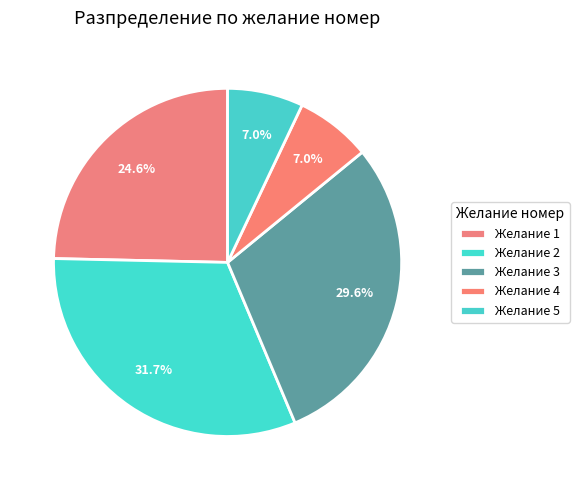

Count the number of slices in the pie.

5